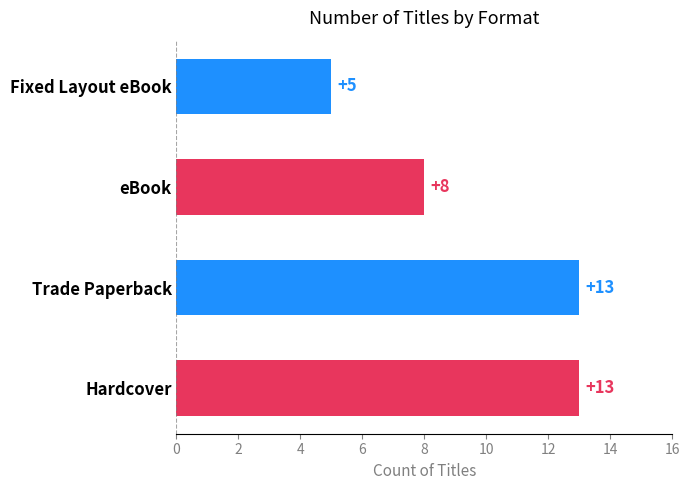

Count the values in the range 8 to 13.

3